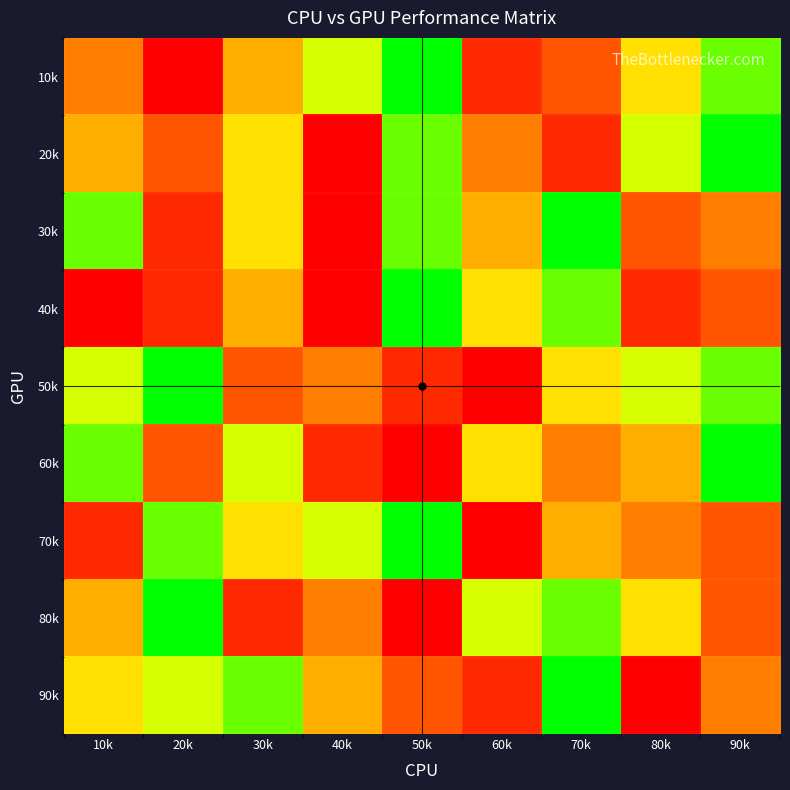

Which series changed the most between 30k and 50k?

60k